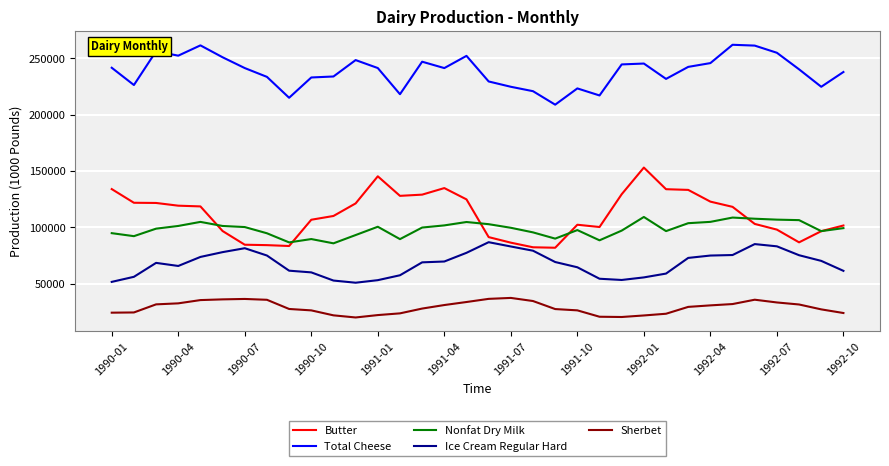

True or false: Butter and Sherbet cross at least once.

False